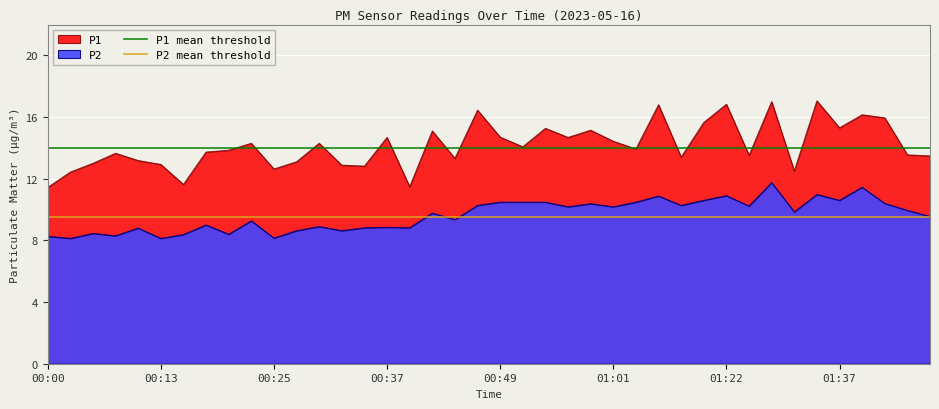

Is it true that P2 mean threshold equals 12.7 at 00:00?

False